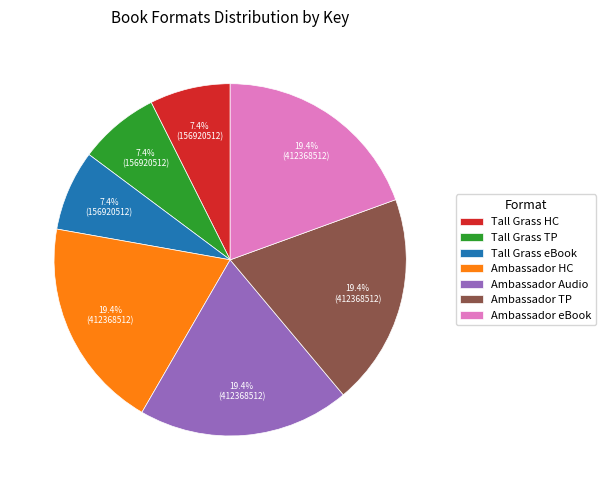

Is there any slice that represents more than half of the pie?

No